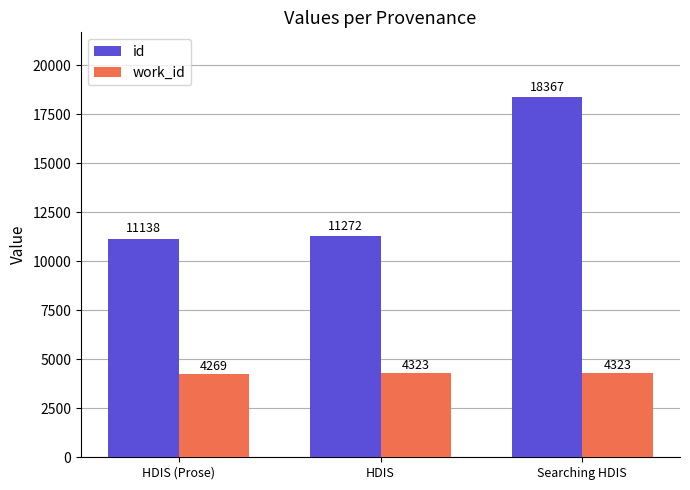

Which label corresponds to the smallest value in the chart?

HDIS (Prose)